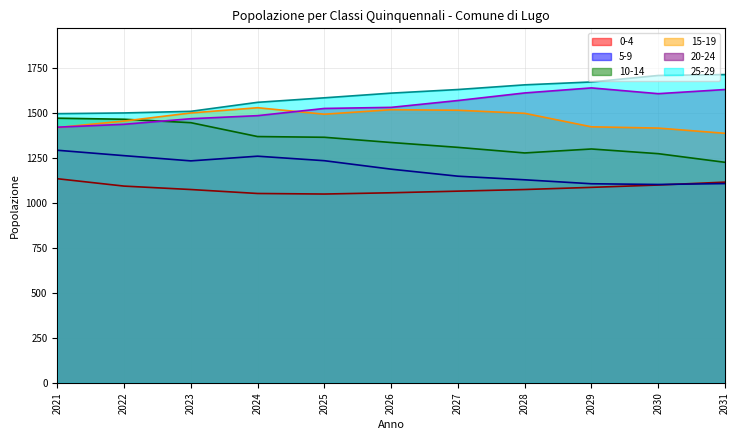

Is it true that 5-9 equals 1106 at 2031?

True